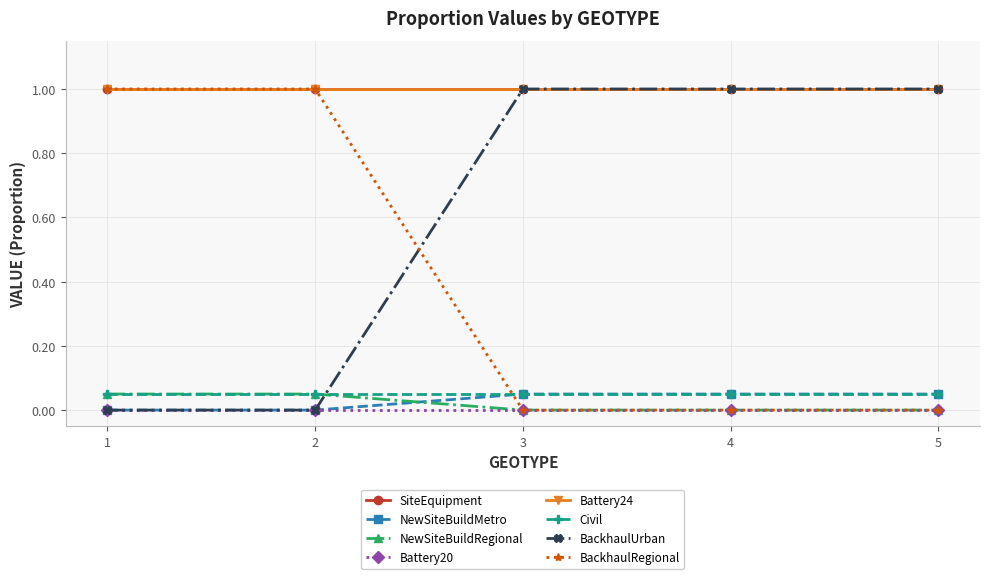

What is the difference between the BackhaulRegional values at 4 and 1?

1.0